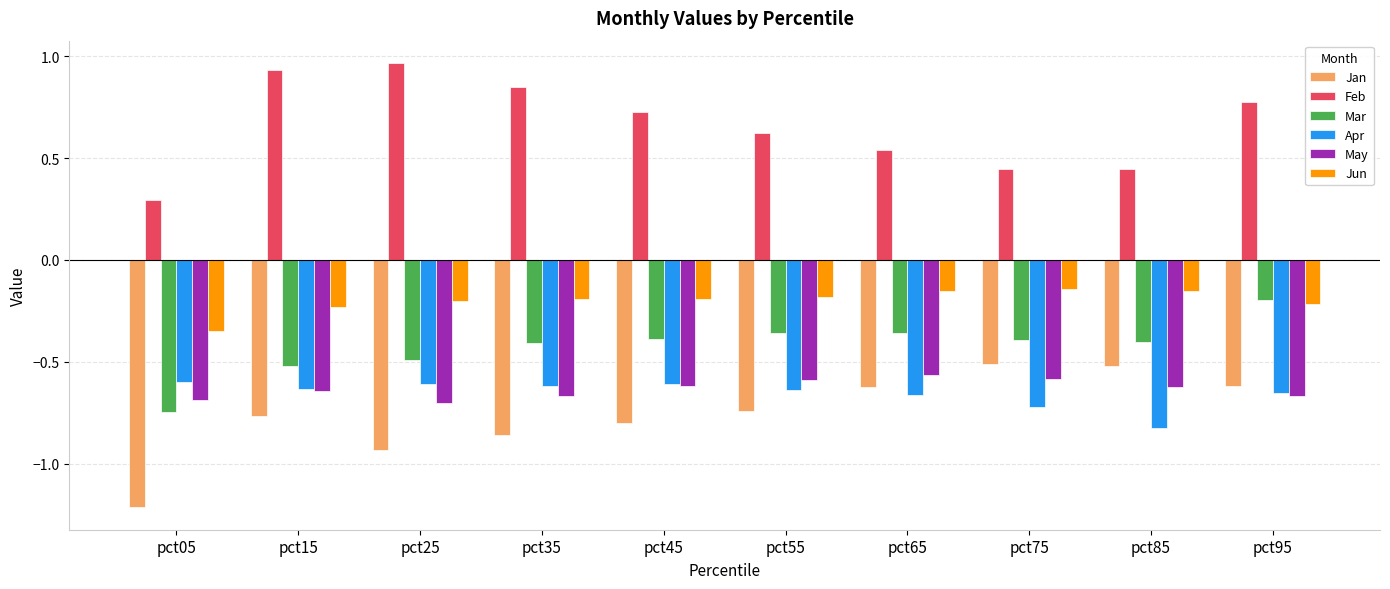

What is the minimum value shown in the chart?

-1.2